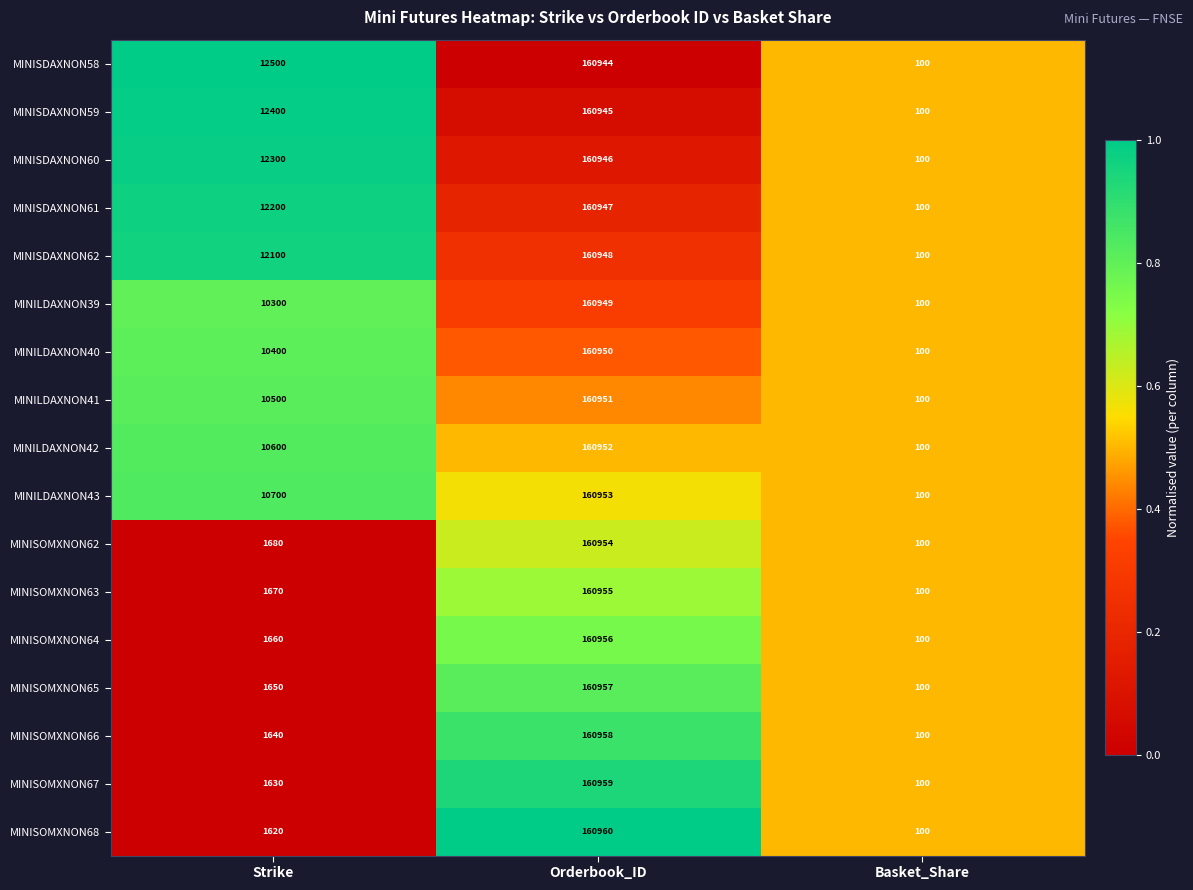

At which category is the sum across all series the highest?

Orderbook_ID